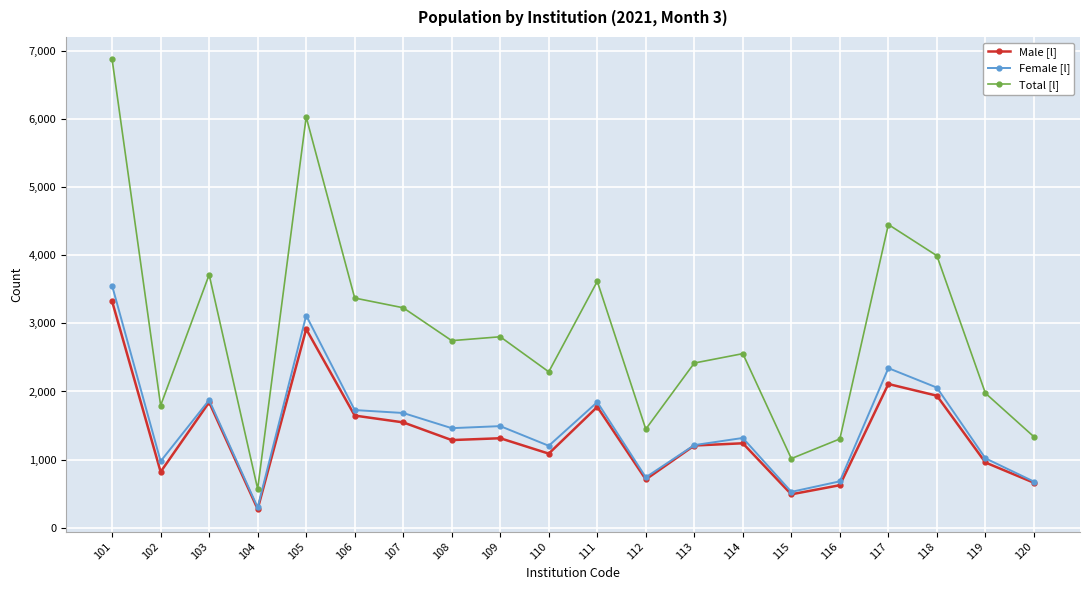

Is the value of Male [l] at 107 greater than the value of Total [l] at 113?

No